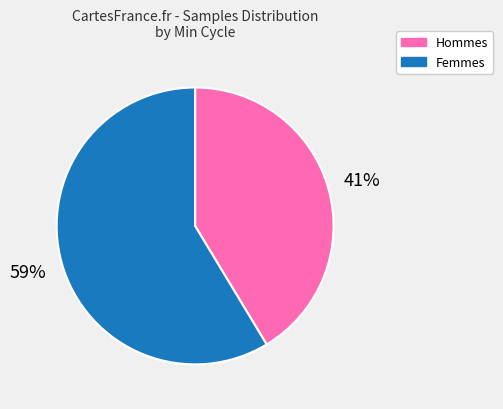

Does any single category account for the majority?

Yes